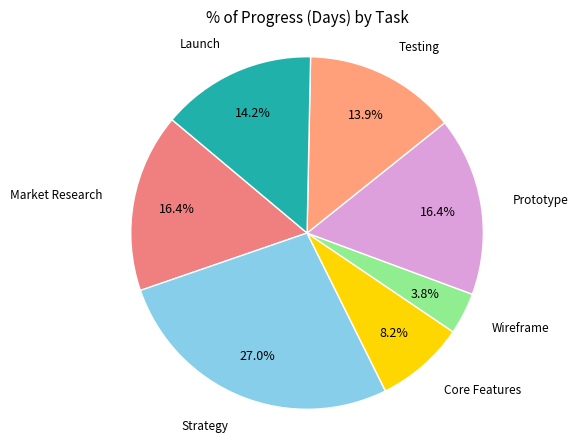

Count the number of slices in the pie.

7